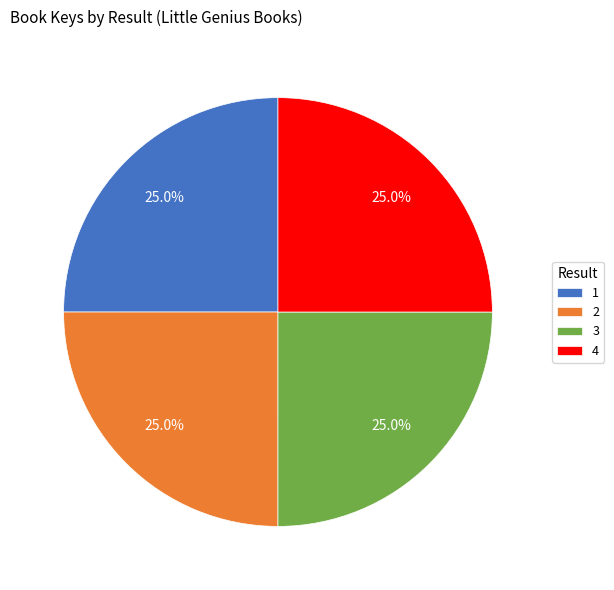

Does 1 represent more than half of the total?

No